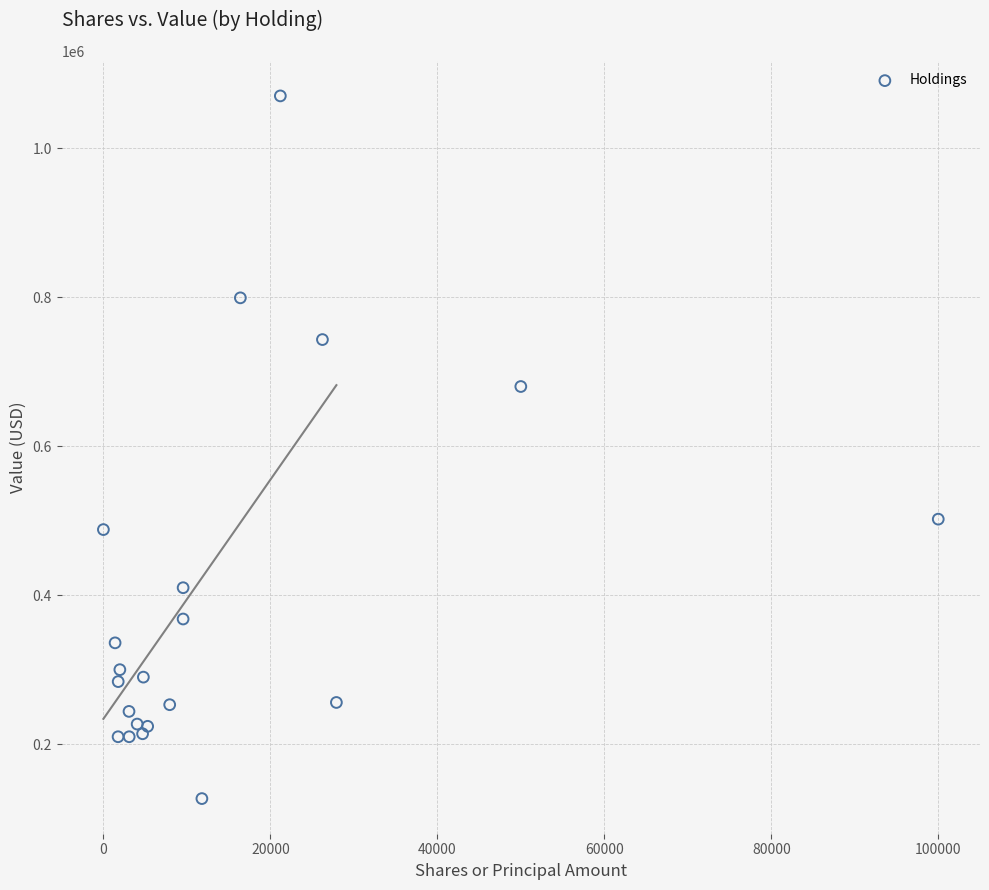

What Y value in the scatter plot is closest to 598500?

680000